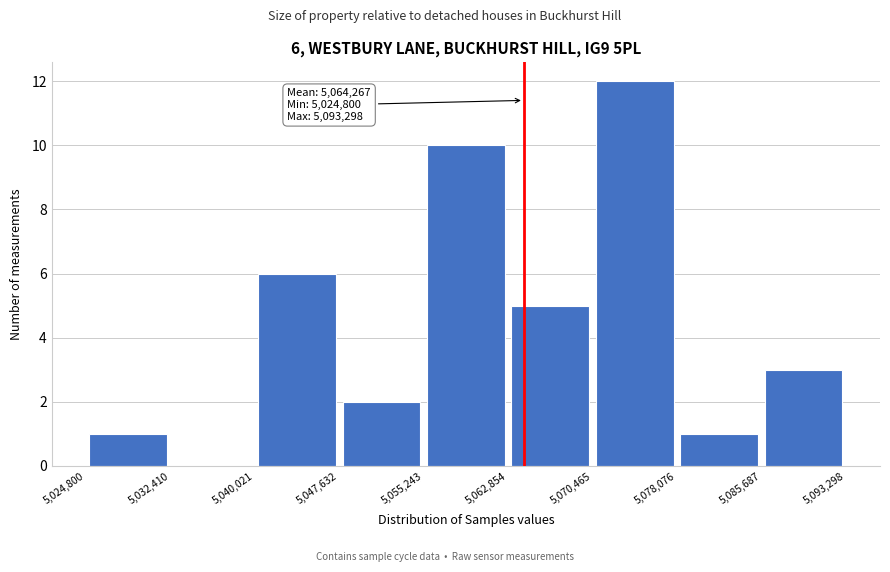

Which range on the x-axis has the tallest bar?

5,070,465 to 5,078,076